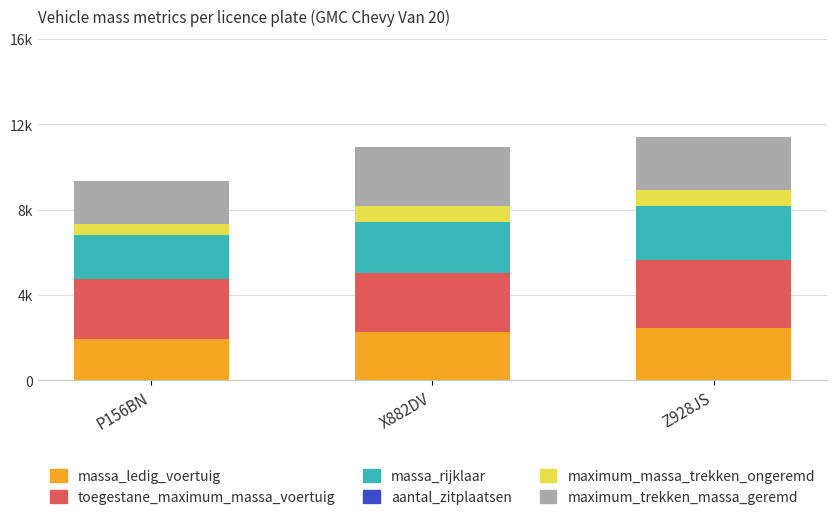

List the labels in order of aantal_zitplaatsen value, largest first.

X882DV, Z928JS, P156BN